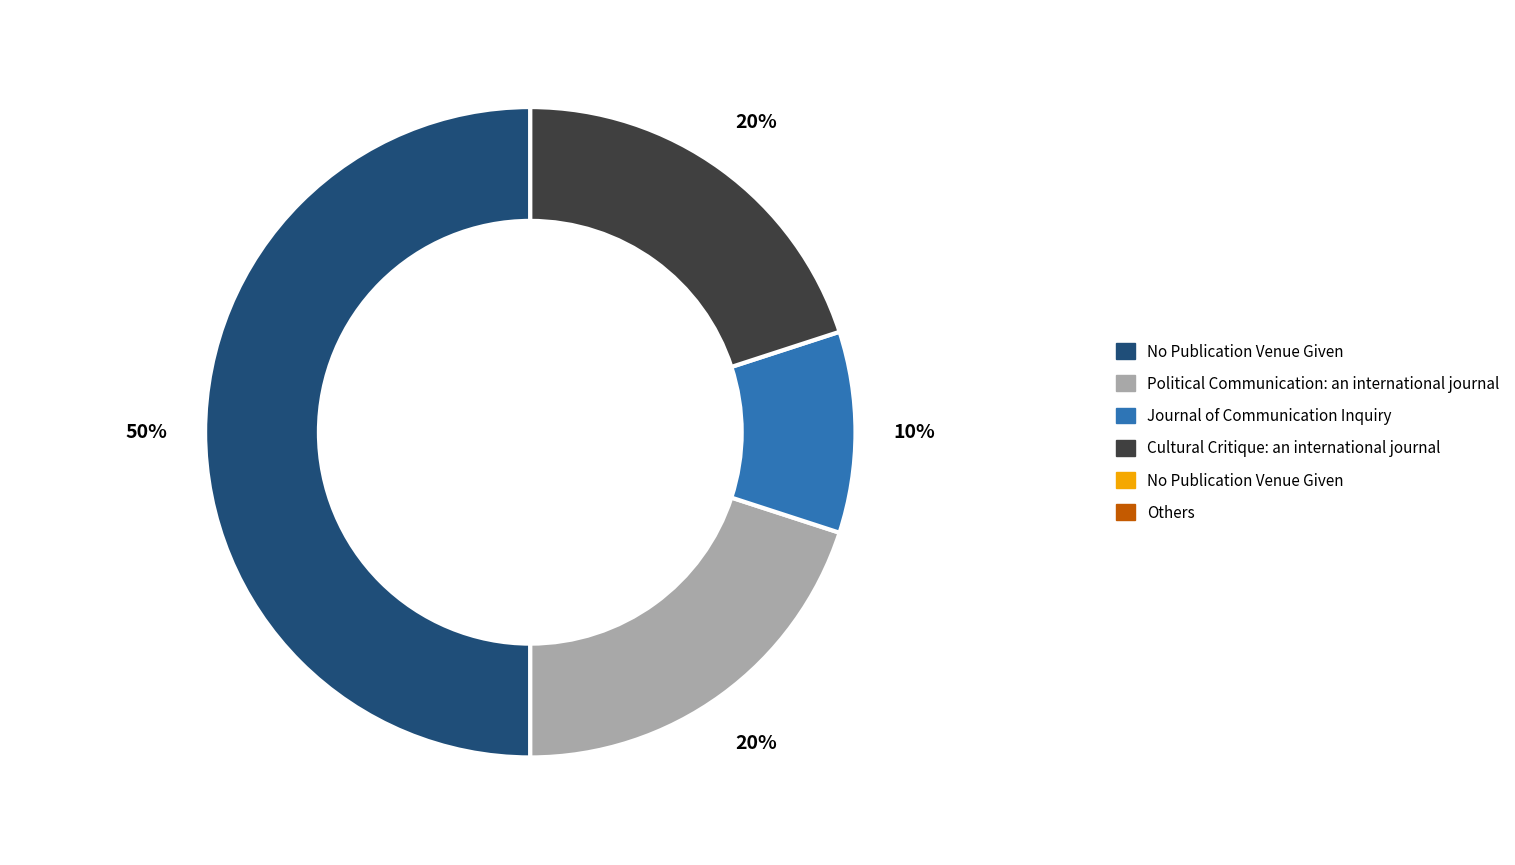

Rank the categories by value from highest to lowest.

No Publication Venue Given, Political Communication: an international journal, Cultural Critique: an international journal, Journal of Communication Inquiry